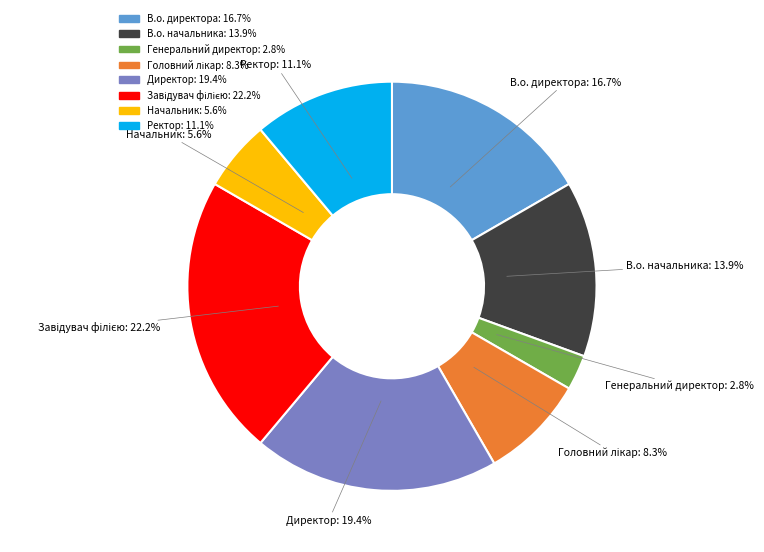

What is the total percentage of В.о. директора and Директор?

36.1%